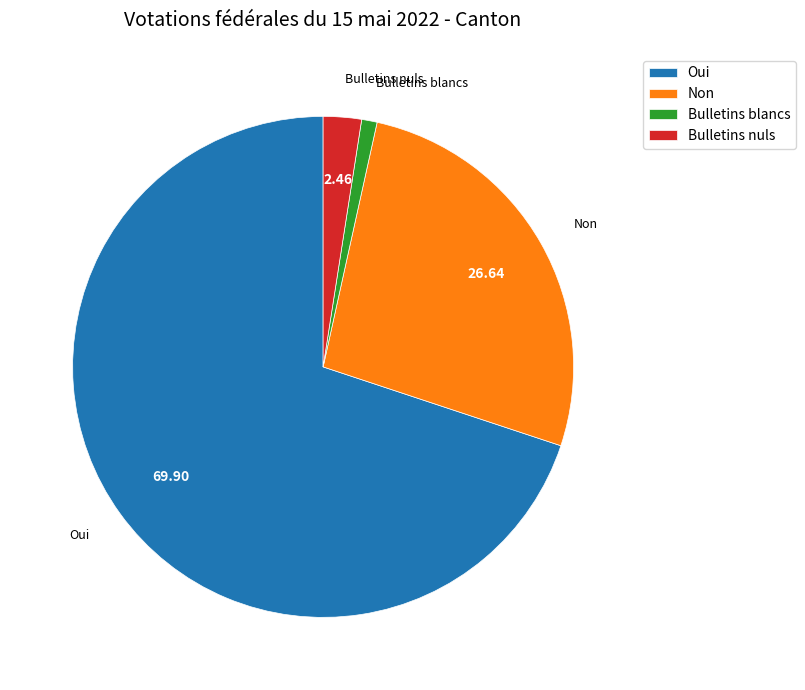

The Oui slice represents 70% of the pie. True or false?

True